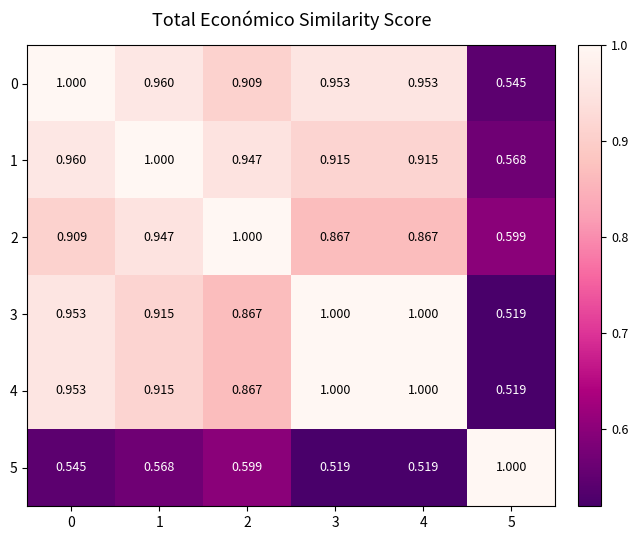

Is the value of 5 at 3 greater than the value of 1 at 3?

No